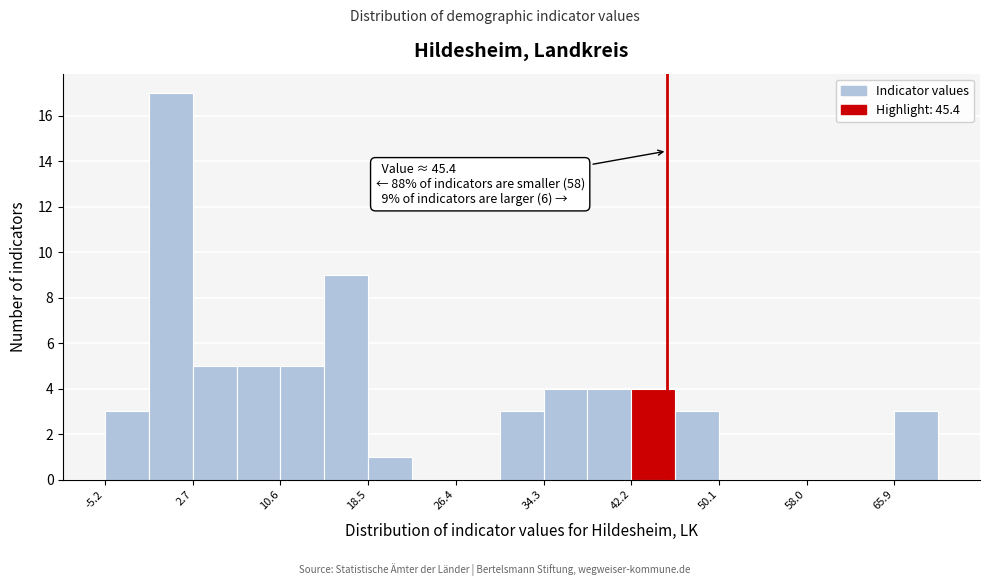

Read against the x-axis, roughly where is the centre of the tallest bar?

1